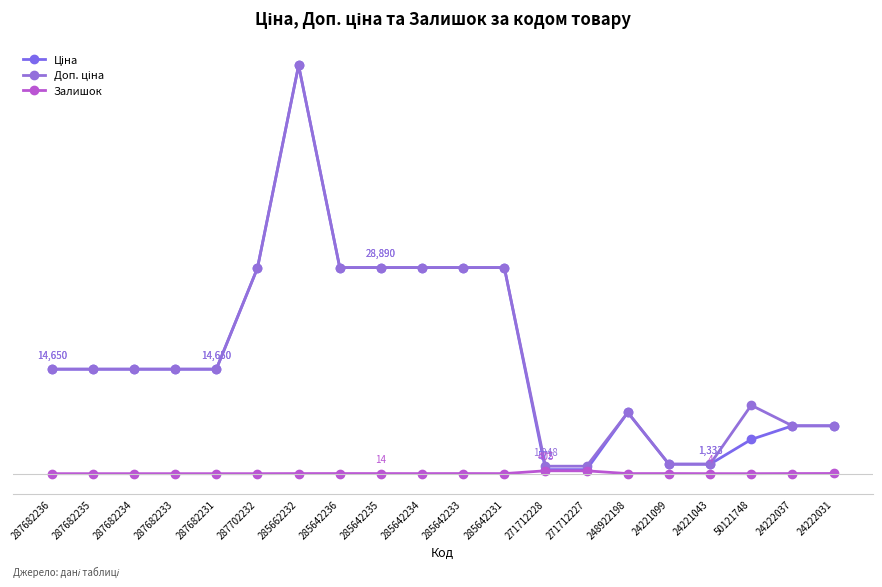

Rank the categories by Залишок value from lowest to highest.

287682236, 287682235, 287682234, 287682233, 287682231, 287702232, 50121748, 24221043, 285642231, 285642234, 248922198, 285662232, 285642235, 285642233, 24221099, 24222037, 285642236, 24222031, 271712227, 271712228